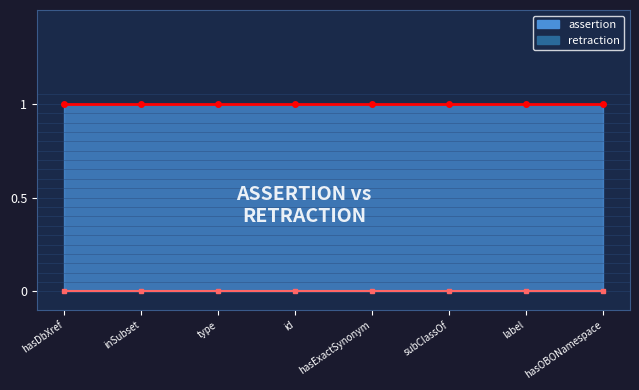

What position from the right is subClassOf?

3